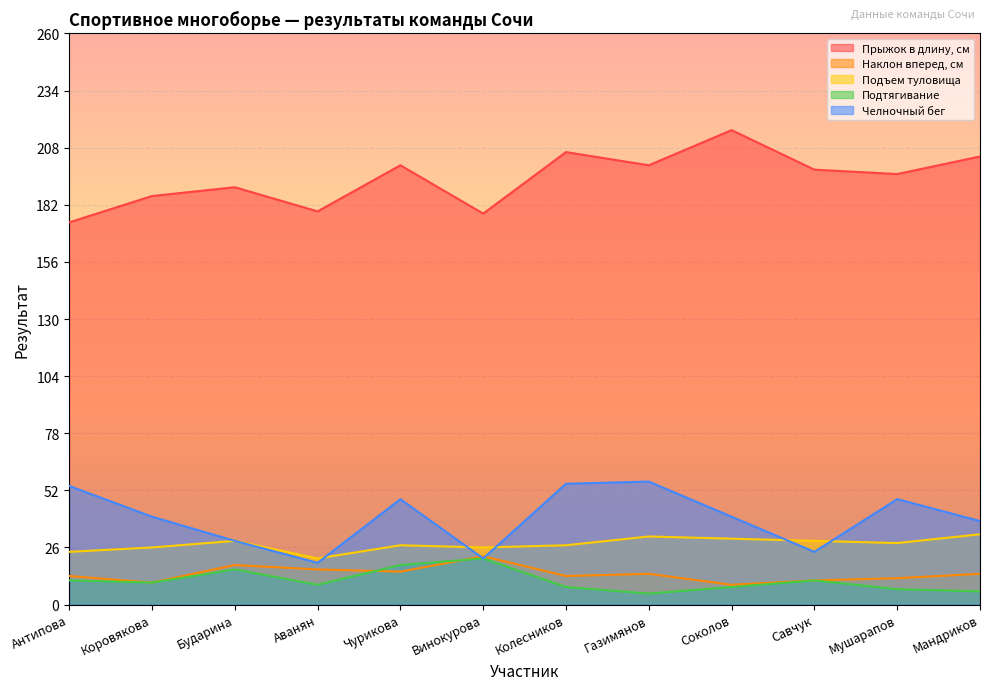

What is the smallest value displayed?

5